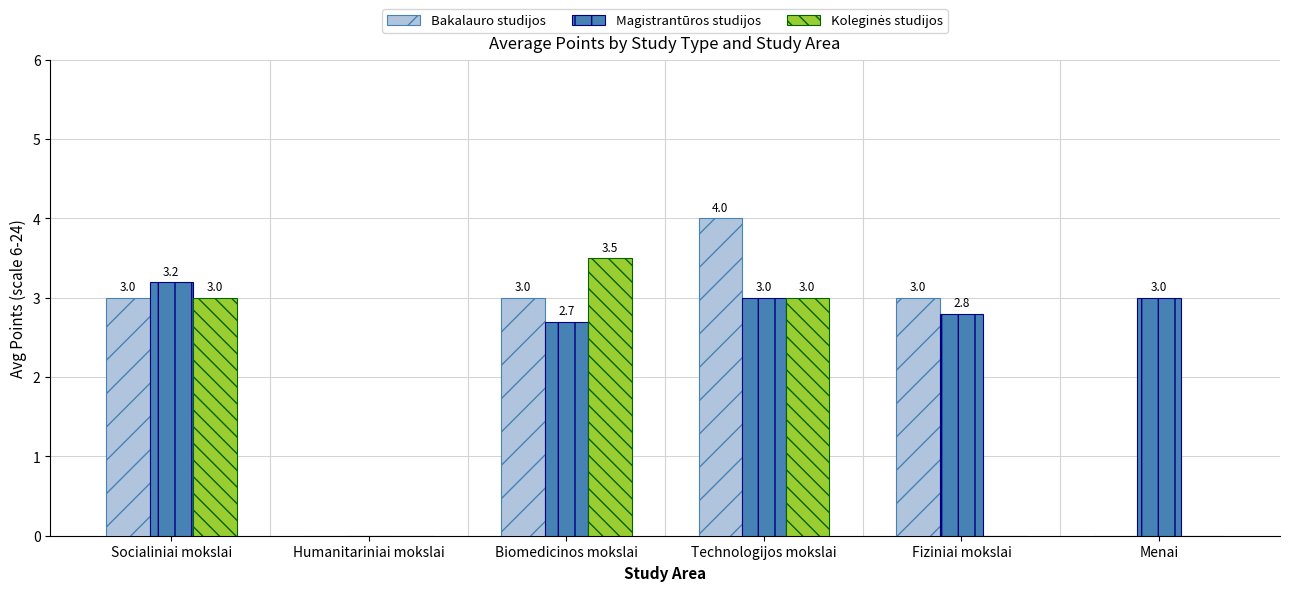

At which category does the chart reach its peak across all series?

Technologijos mokslai